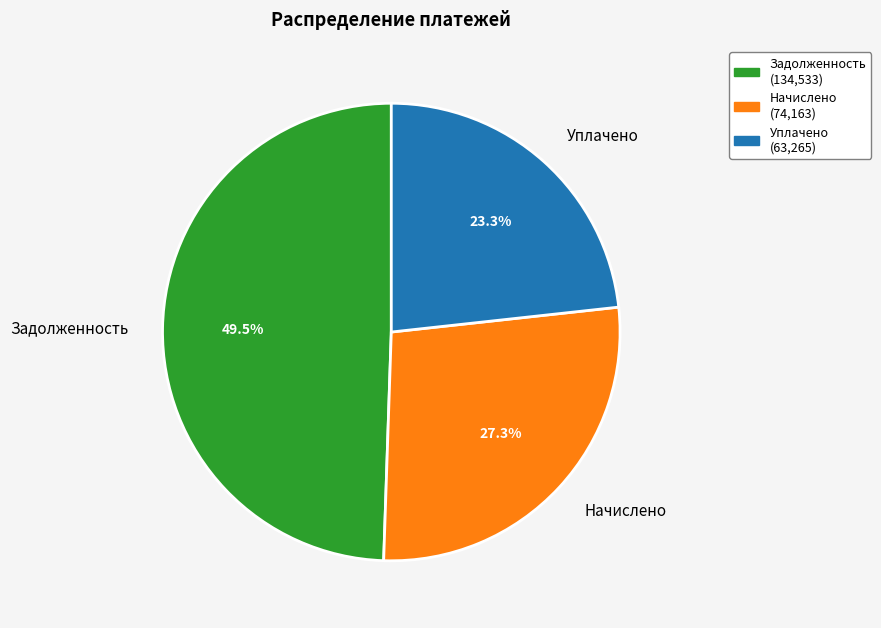

Is there any slice that represents more than half of the pie?

No